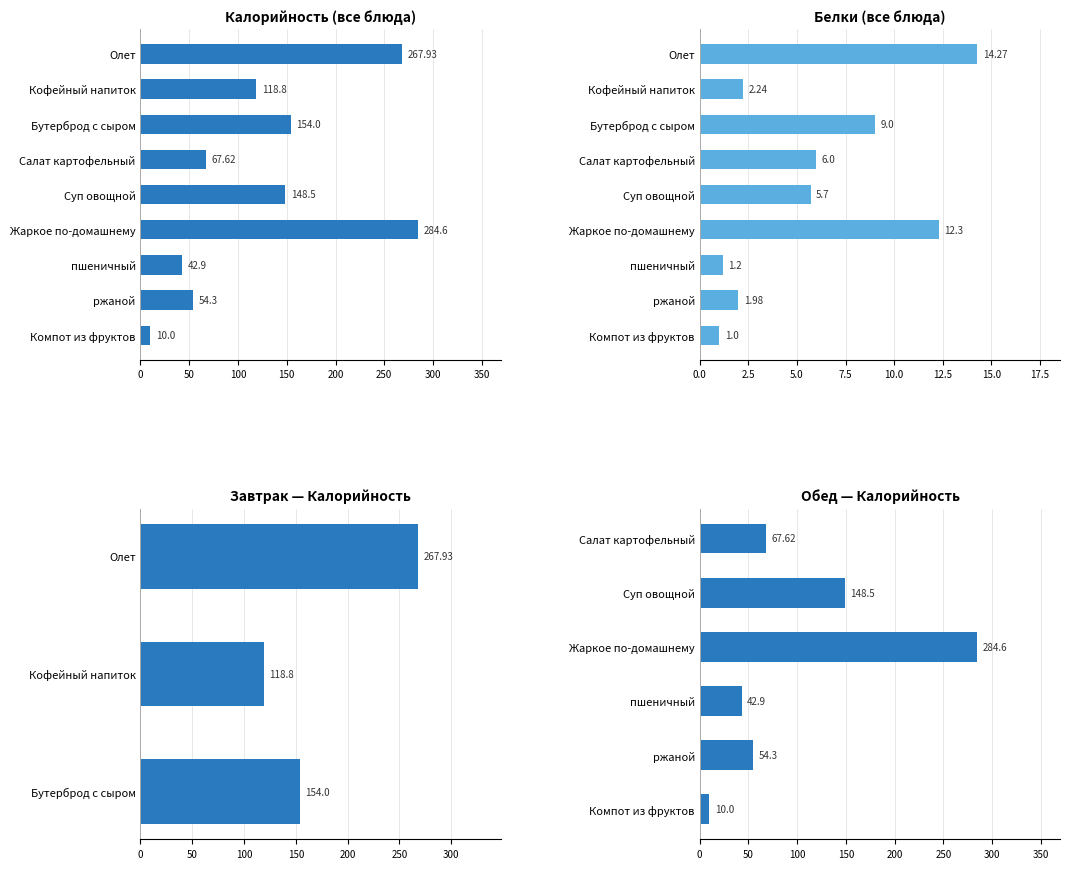

What is the sum of all Калорийность values?

1148.7